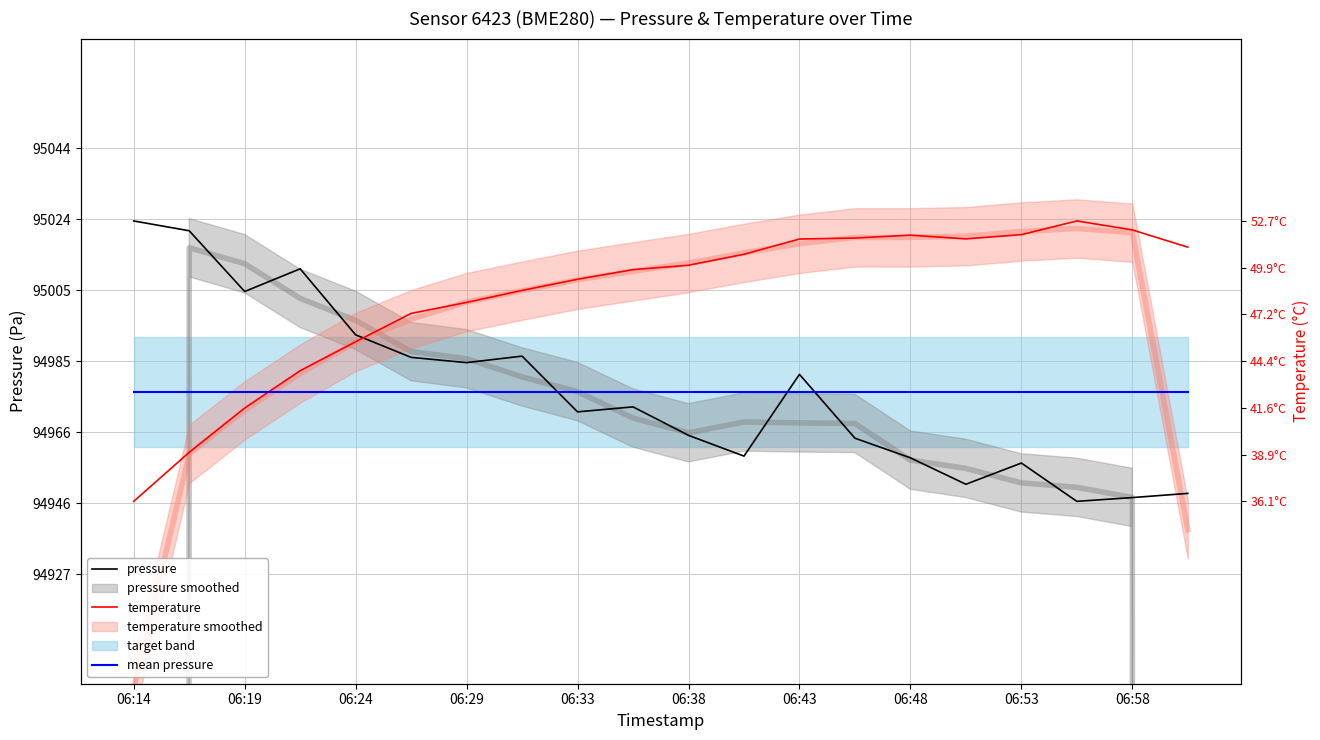

How many intersections are there between mean pressure and temperature?

1